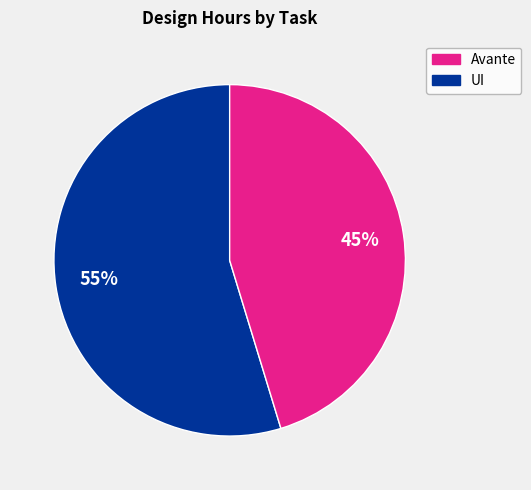

Does any single category account for the majority?

Yes